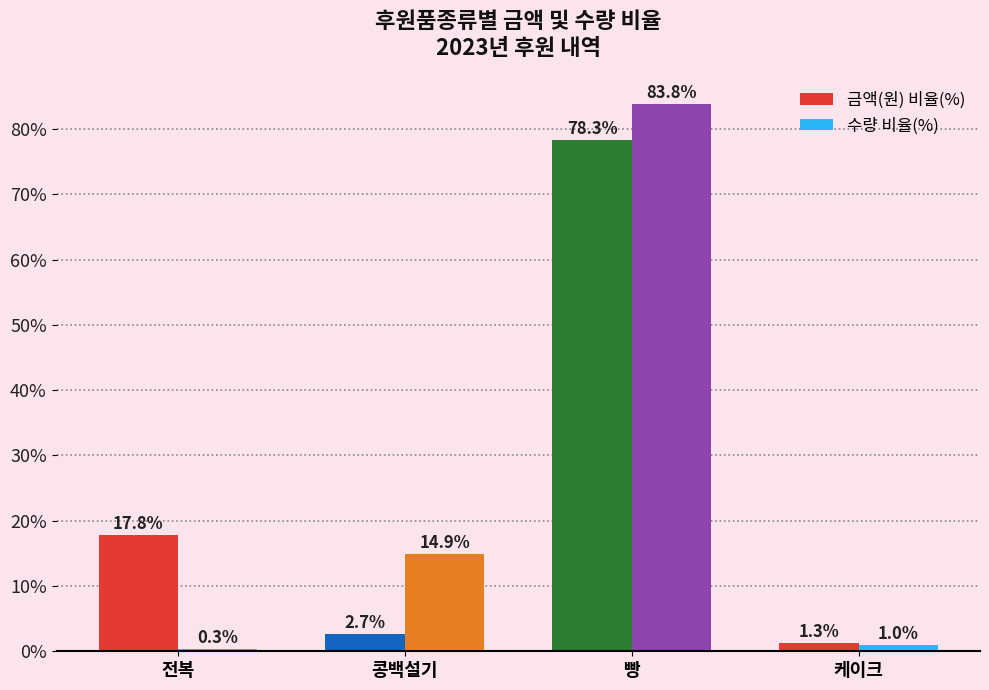

Which series has the largest range (max minus min)?

수량 비율(%)